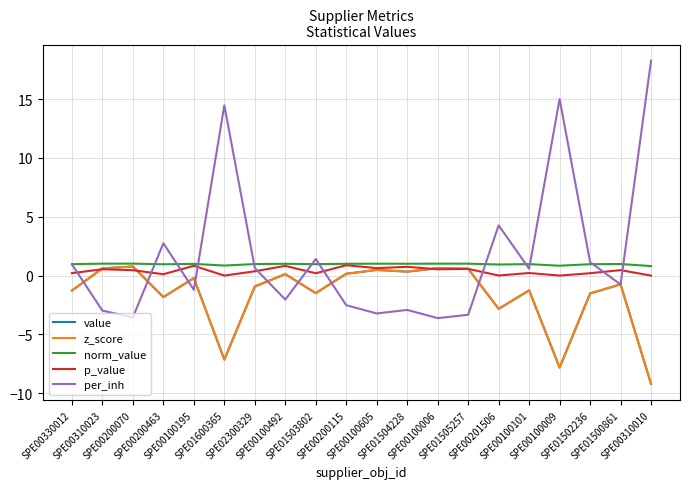

Where is per_inh nearest to the value 7?

SPE00201506